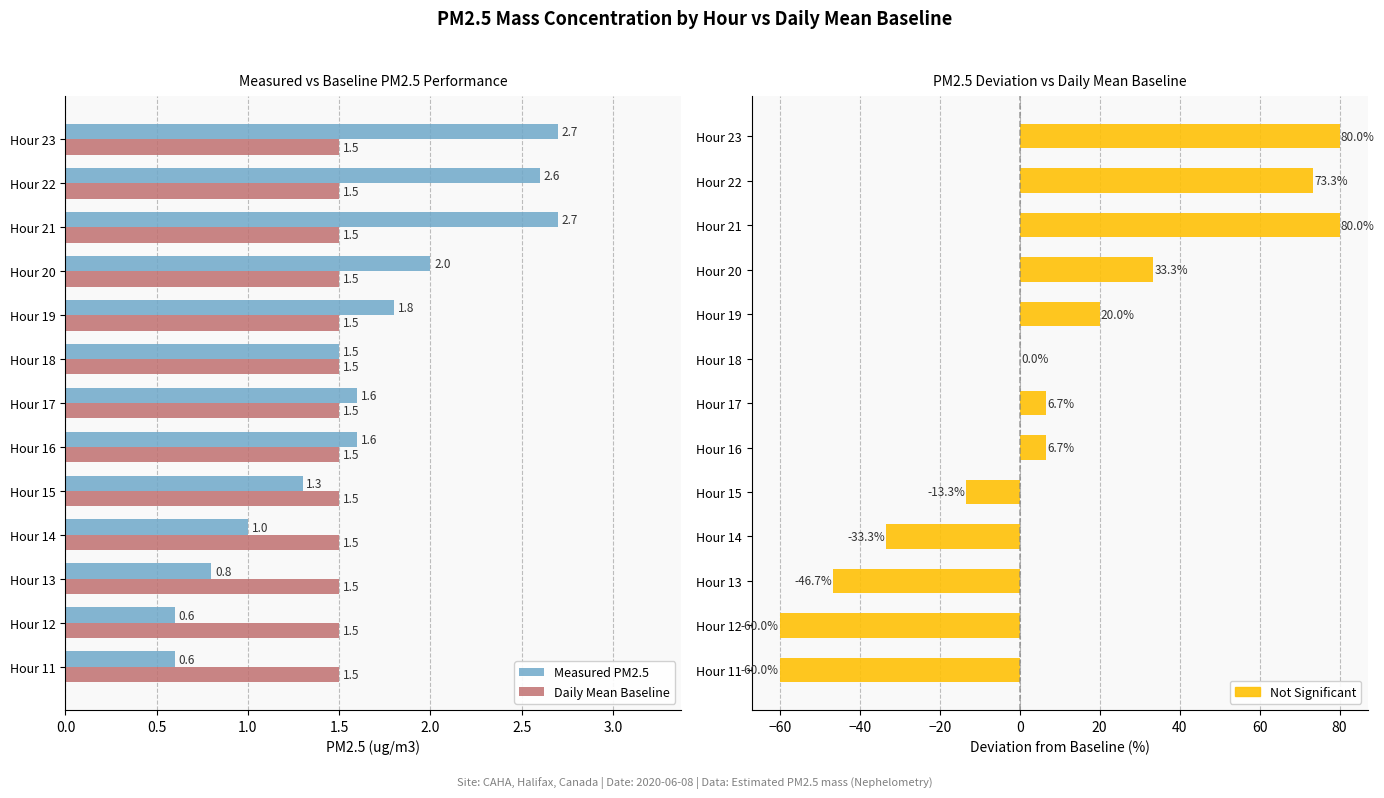

What is the lowest value of the Daily Mean Baseline series?

1.5